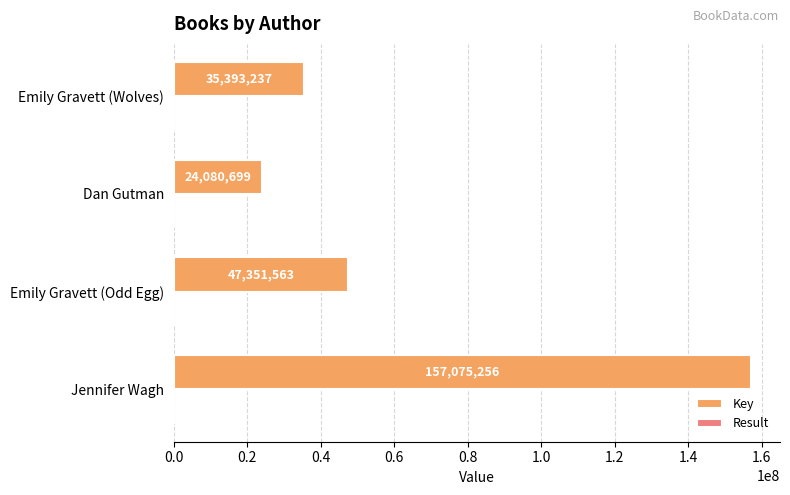

True or false: Key has a value of 24080699 at Dan Gutman.

True